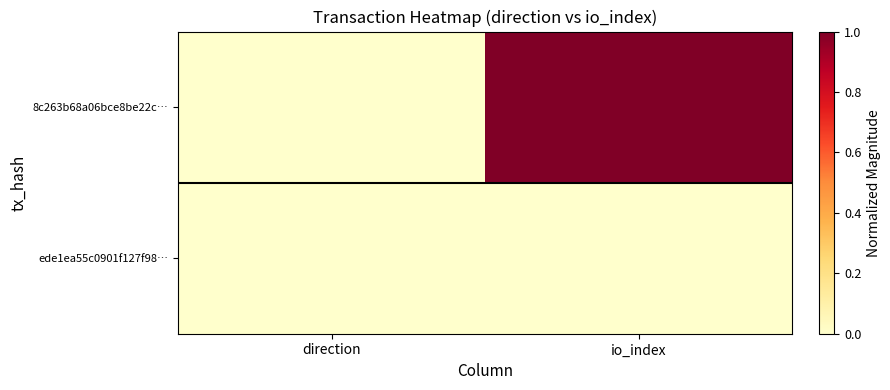

Is it true that 8c263b68a06bce8be22c… equals 0.0 at direction?

True